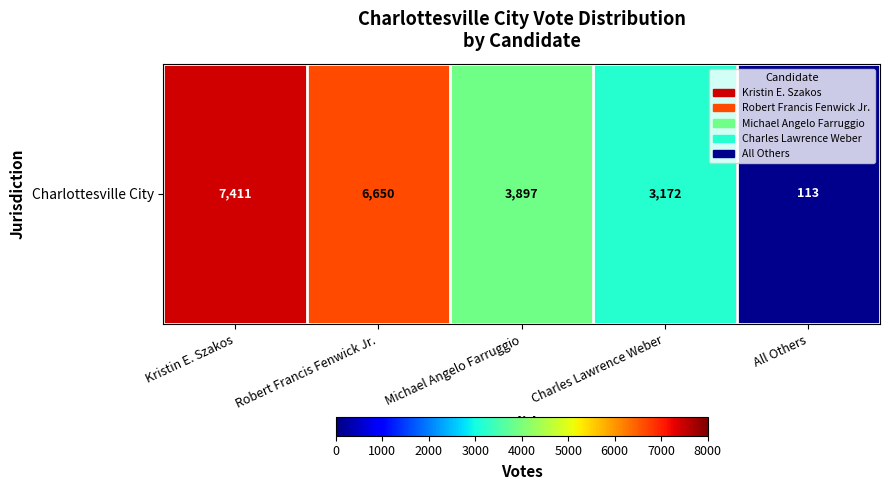

What is the greatest value displayed?

7411